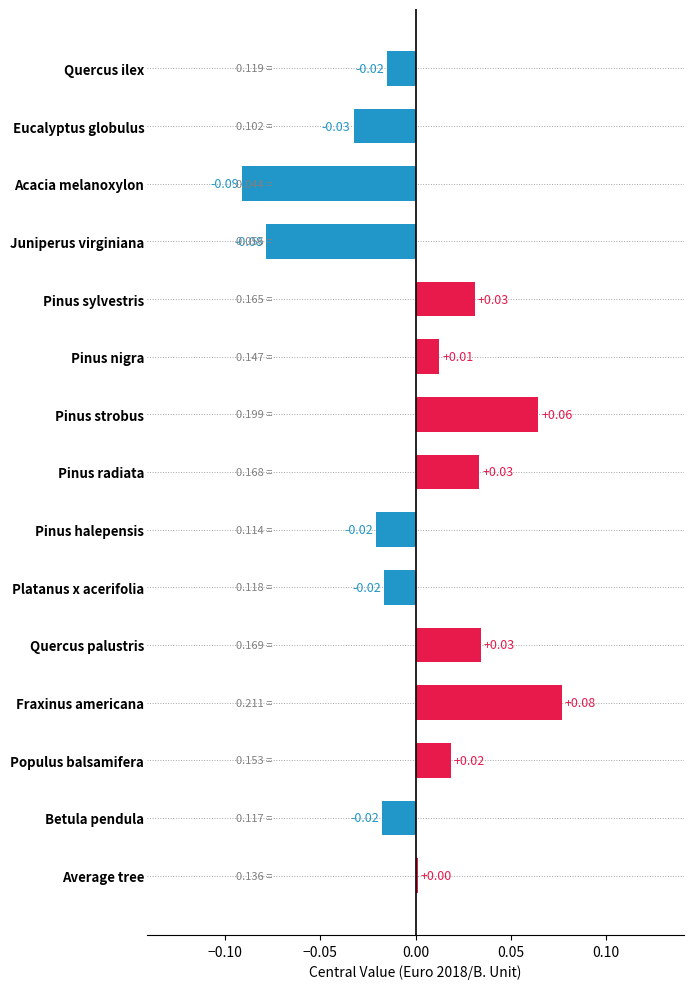

At which category does the chart reach its peak across all series?

Fraxinus americana